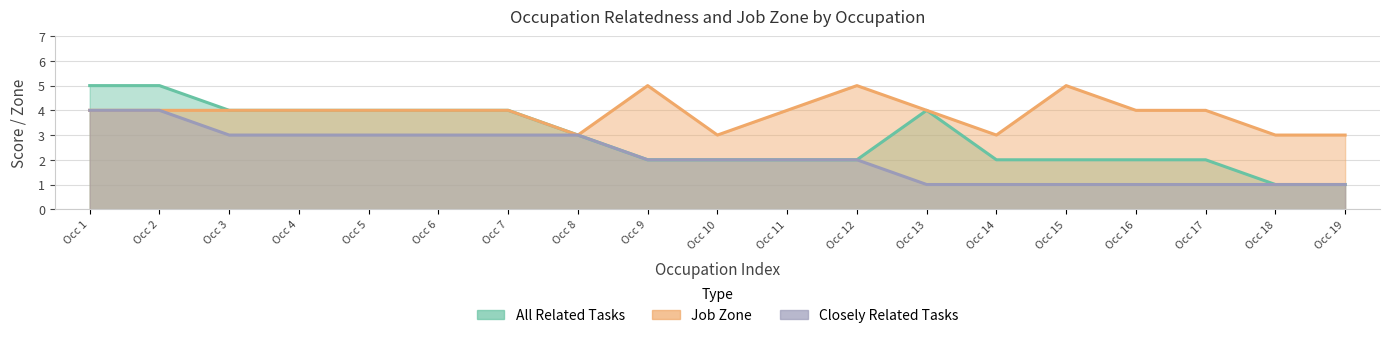

At how many categories does at least one series exceed 1?

19